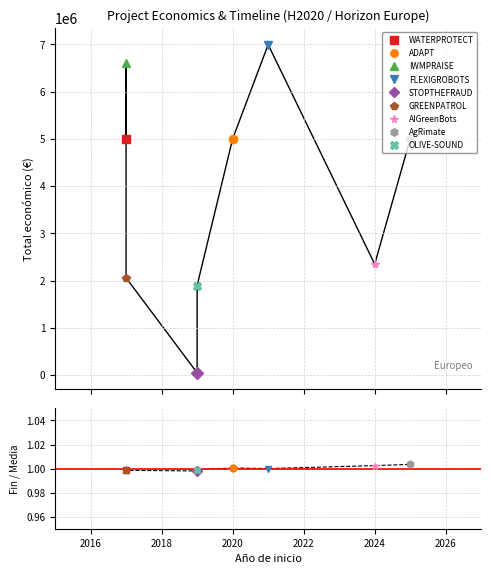

Read the Total económico value at 2020, to the nearest 10.

4999970